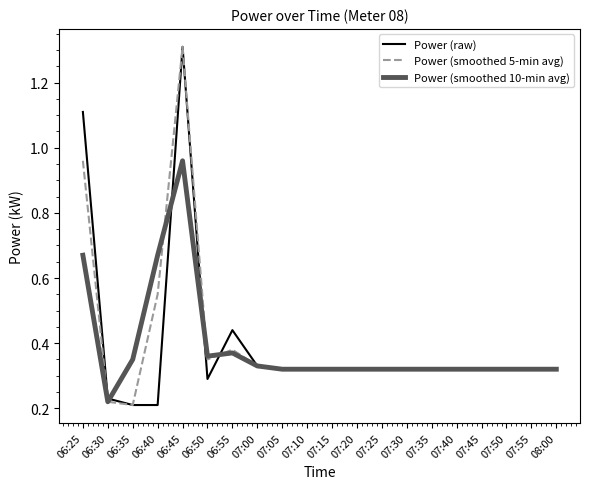

What is the maximum value for Power (smoothed 5-min avg)?

1.3